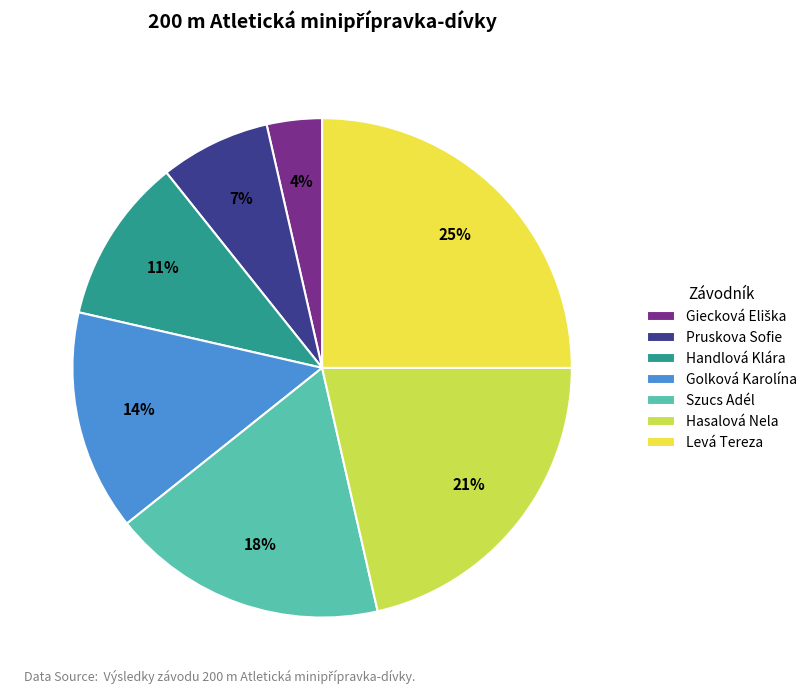

To the nearest percent, what is the difference between the Szucs Adél and Handlová Klára slice percentages?

7%